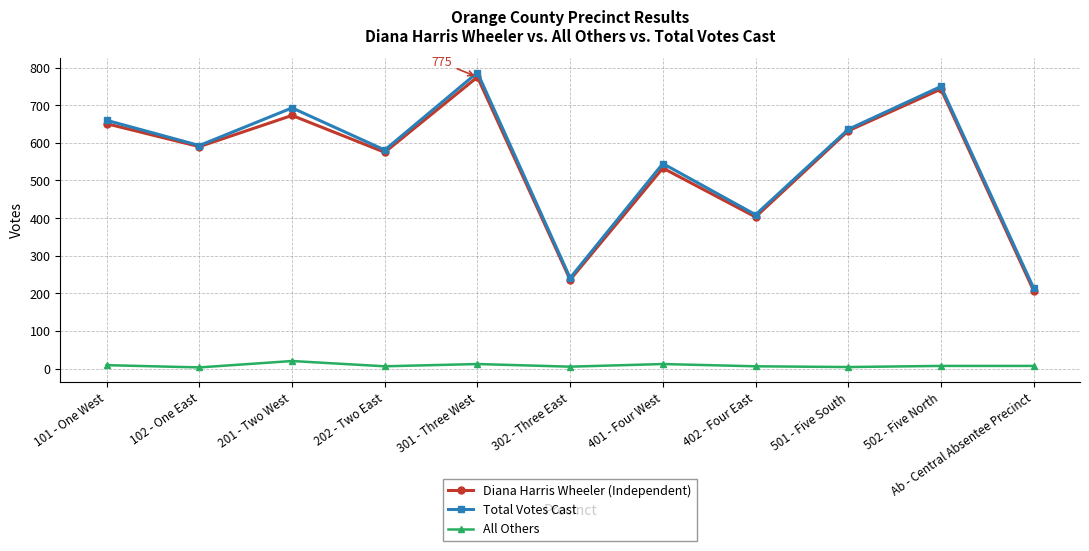

True or false: Diana Harris Wheeler (Independent) and All Others cross at least once.

False